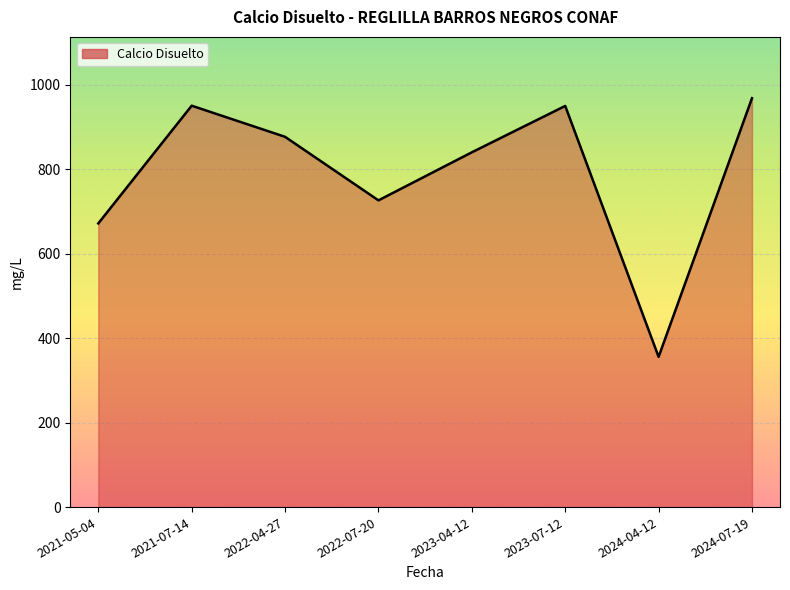

How many categories are shown in the chart?

8